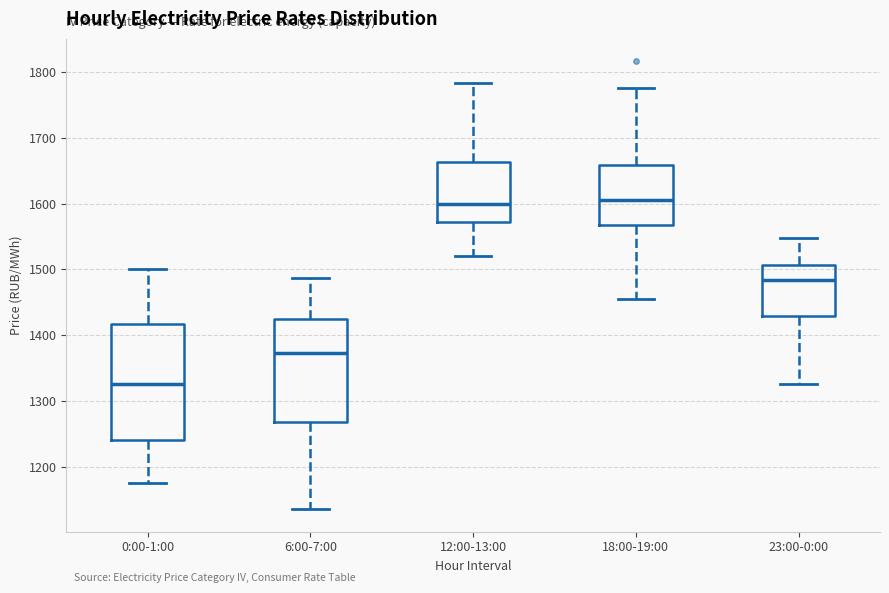

Reading left to right, read every box against the y-axis: the position of its median line, the range the box covers, and the ends of its whiskers. The values are not printed on the chart, so give them approximately, as read against the axis.

0:00-1:00: median 1330, box 1240 to 1420, whiskers 1180 to 1500
6:00-7:00: median 1370, box 1270 to 1420, whiskers 1140 to 1490
12:00-13:00: median 1600, box 1570 to 1660, whiskers 1520 to 1780
18:00-19:00: median 1610, box 1570 to 1660, whiskers 1460 to 1780
23:00-0:00: median 1480, box 1430 to 1510, whiskers 1330 to 1550